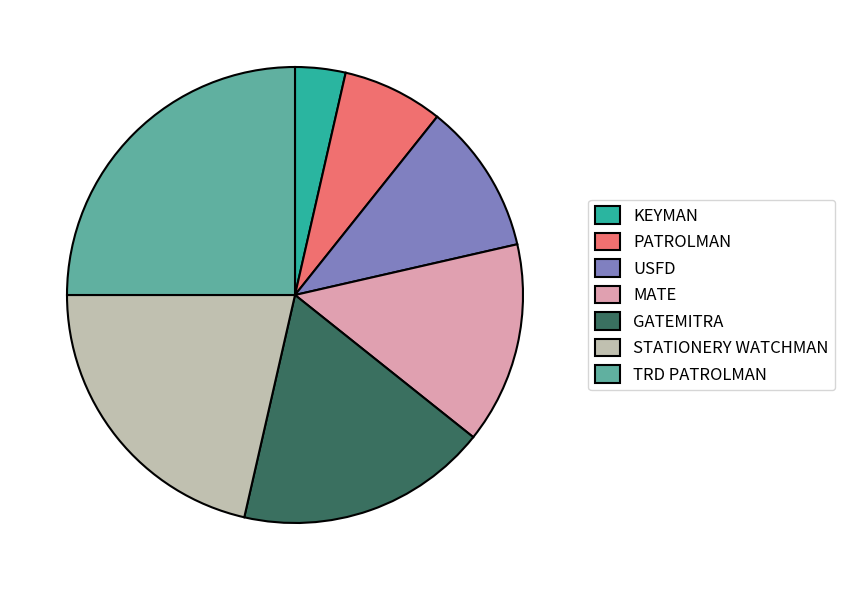

Rank the categories by value from highest to lowest.

TRD PATROLMAN, STATIONERY WATCHMAN, GATEMITRA, MATE, USFD, PATROLMAN, KEYMAN